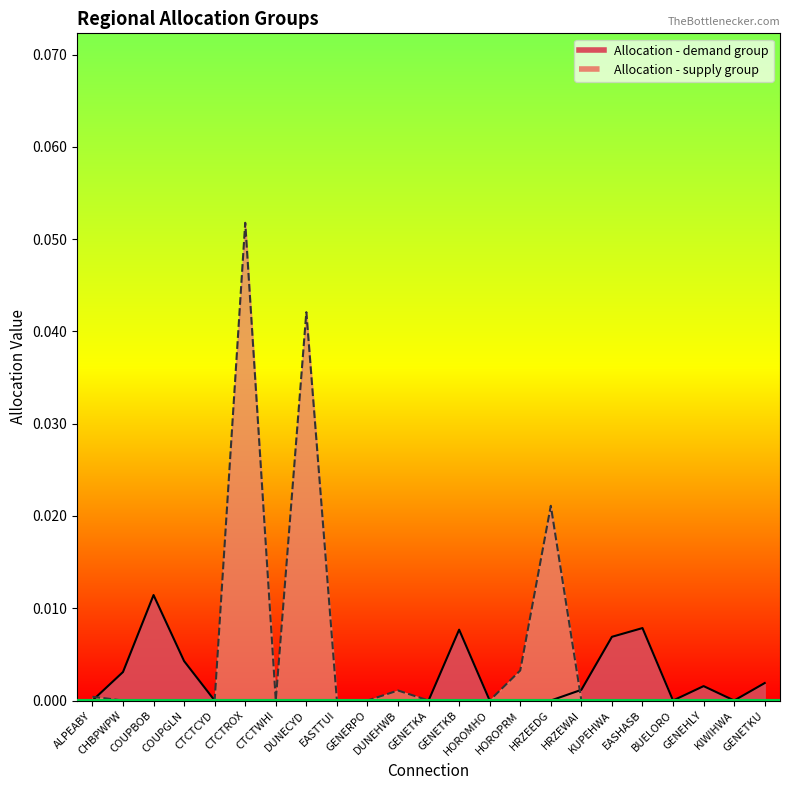

Which series has the widest spread of values?

Allocation - supply group